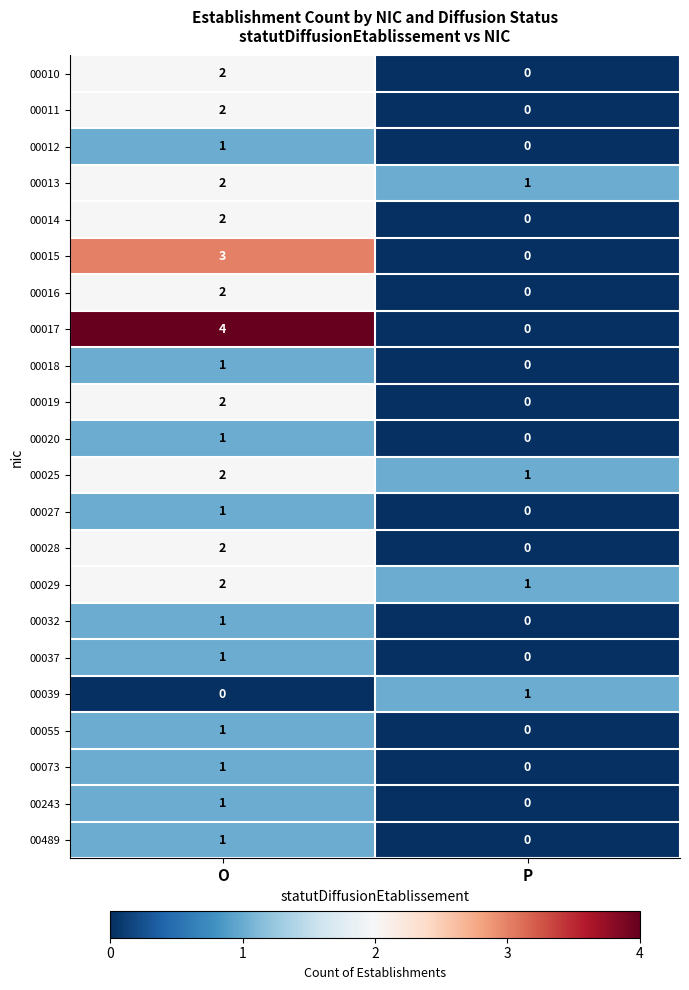

At which label is 00018 closest to 0?

P